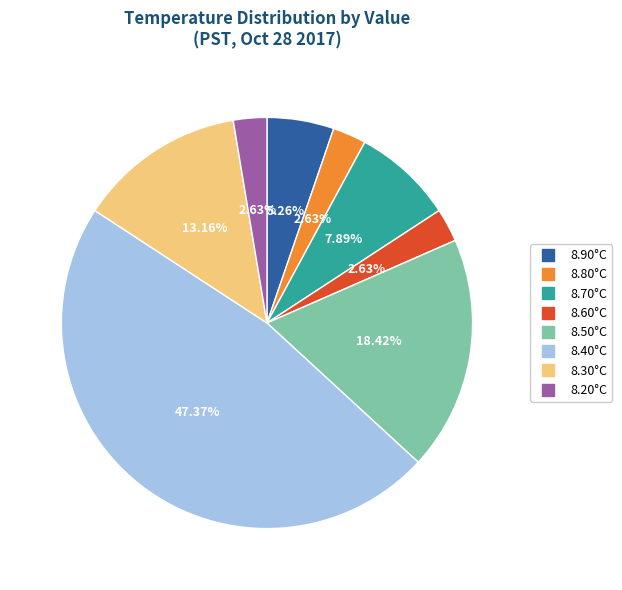

Is there any slice that represents more than half of the pie?

No